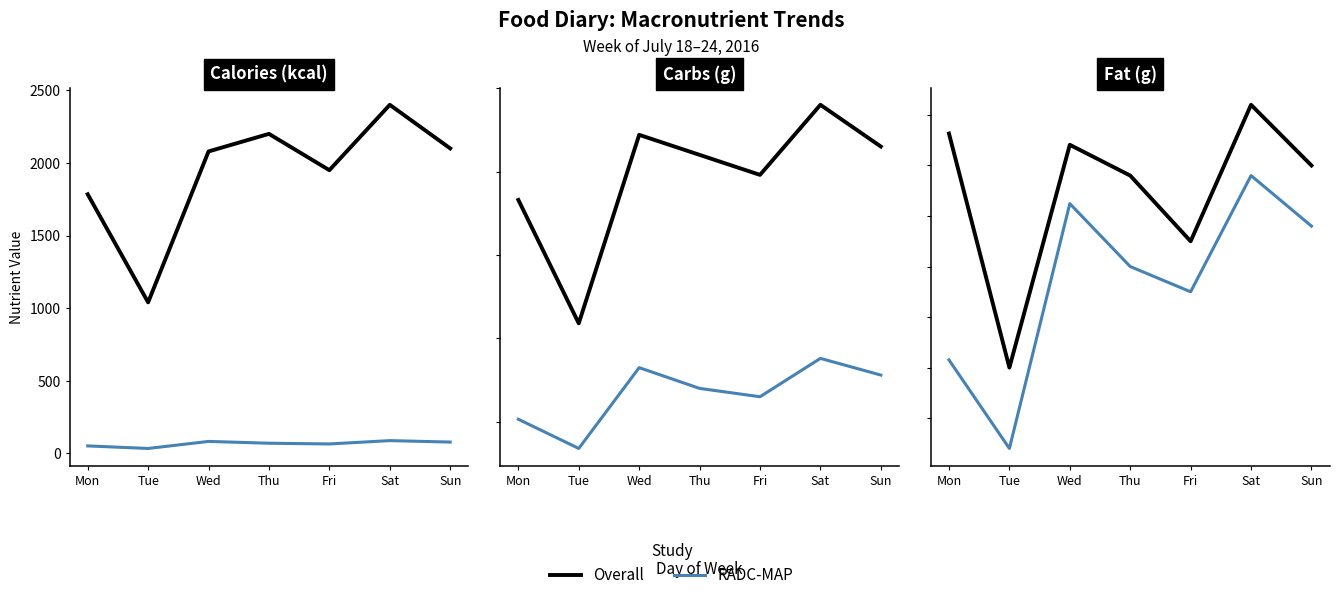

Which series changed the most between Mon and Thu?

RADC-MAP